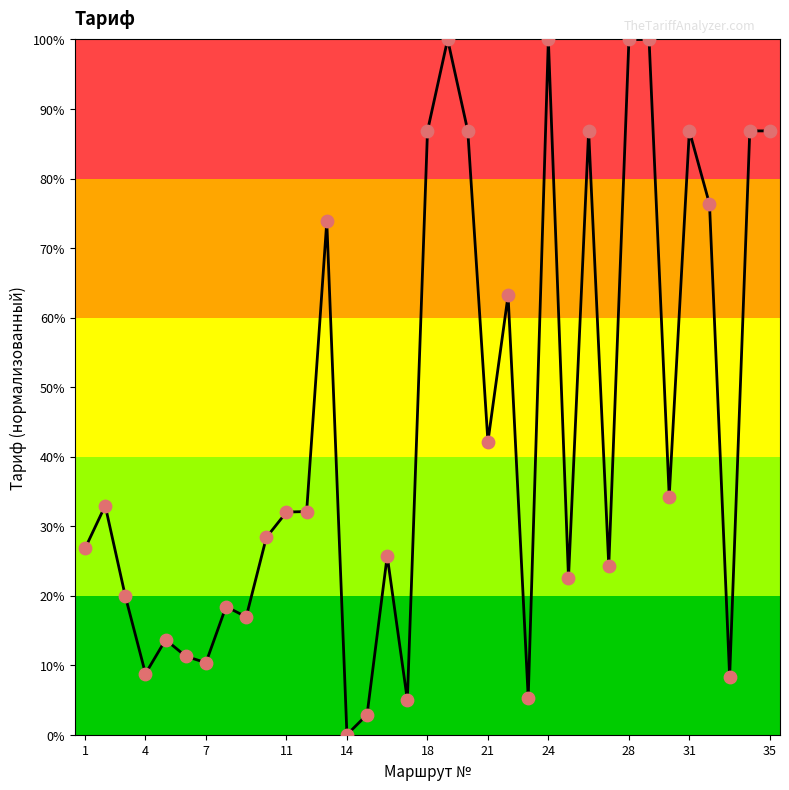

What is the maximum value shown in the chart?

100.0